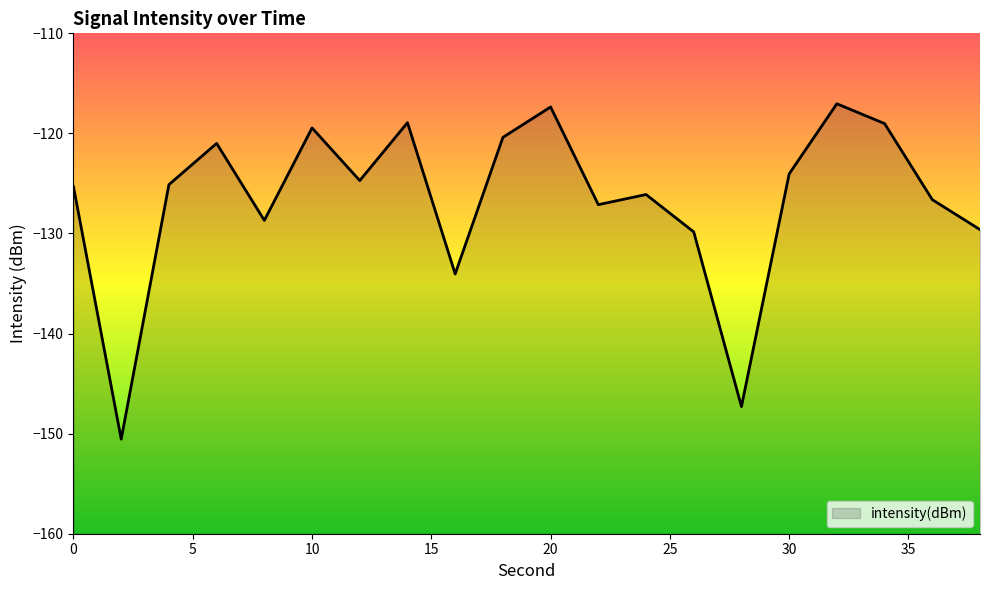

What is the change in value from 0 to 28?

-22.0